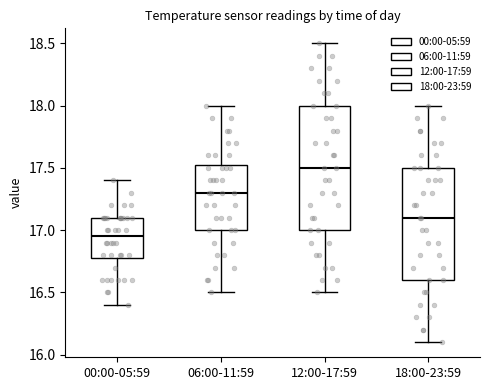

Which box is the tallest, from its lower edge to its upper edge?

12:00-17:59